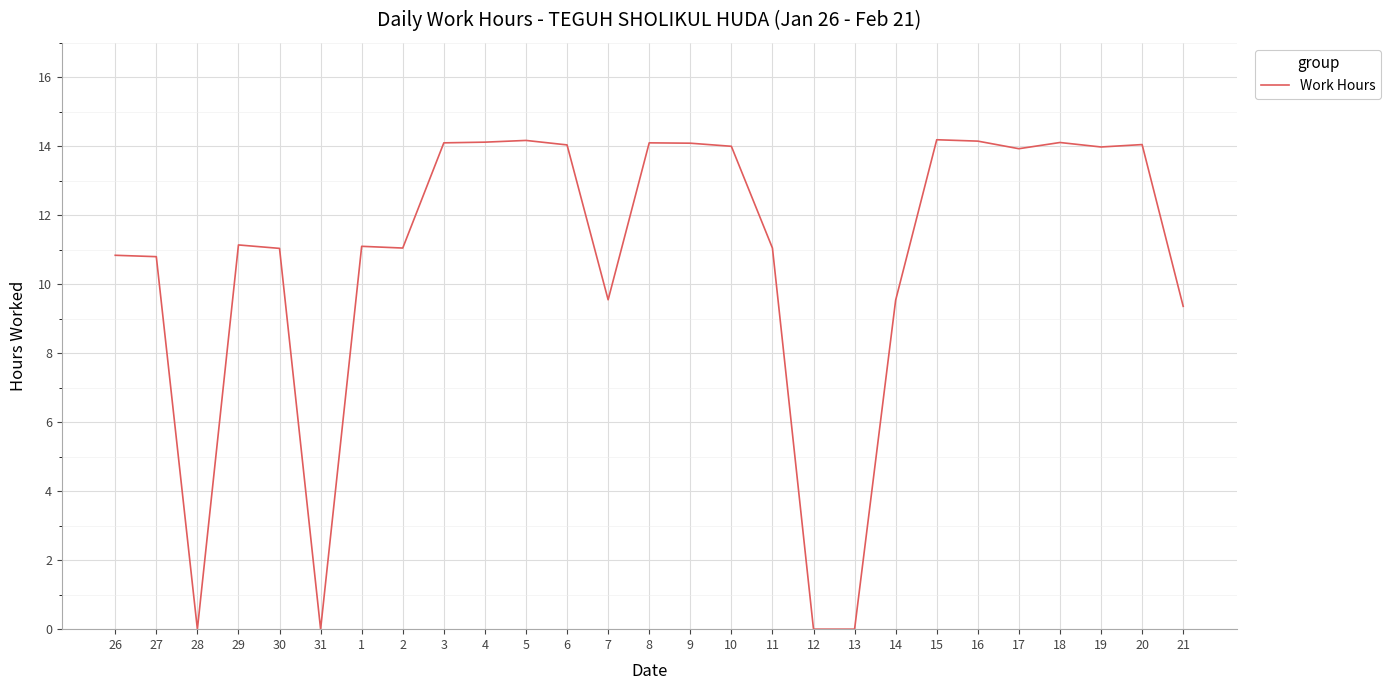

Does the chart display data point markers on the line(s)?

No